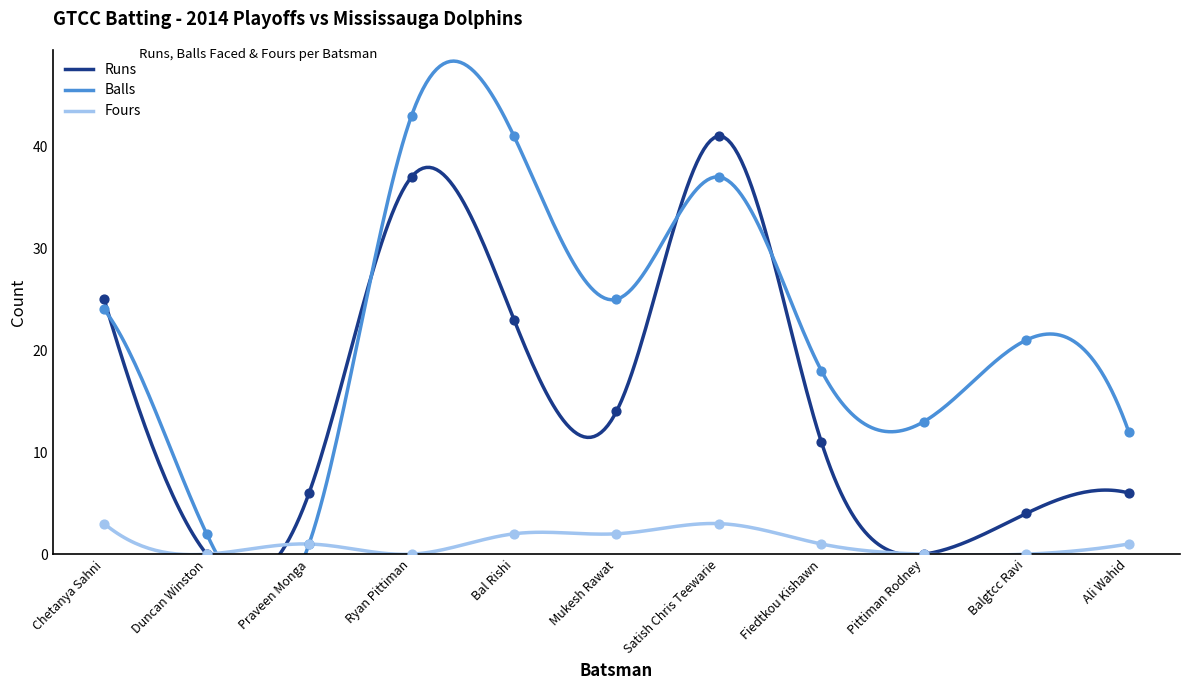

Which series contains the highest Y value?

Balls